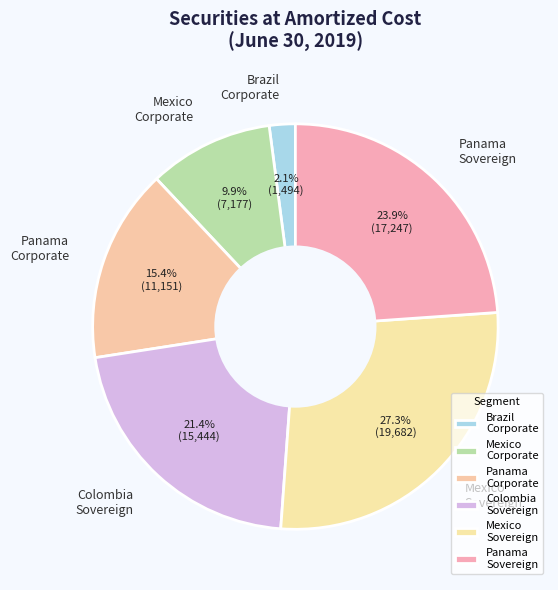

Is there any slice that represents more than half of the pie?

No